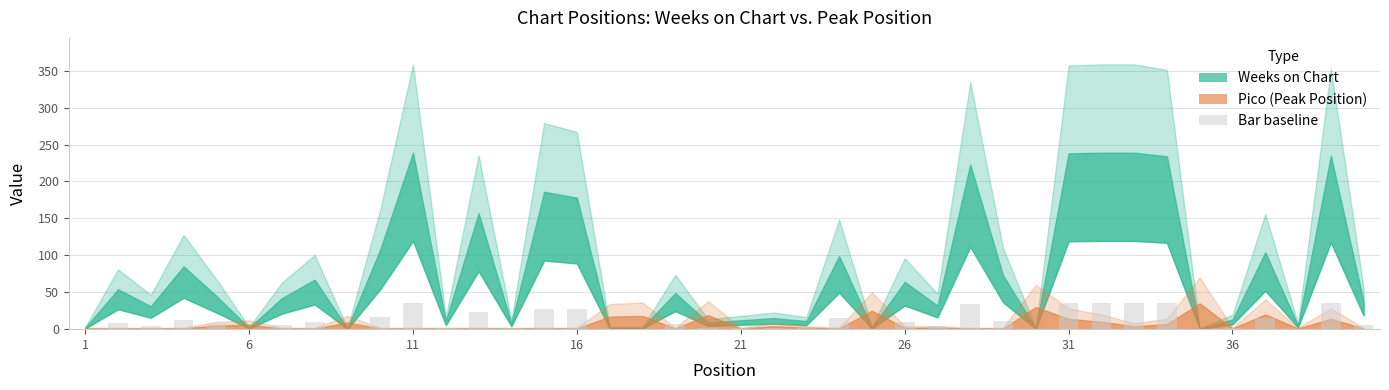

What is the maximum value shown in the chart?

35.9